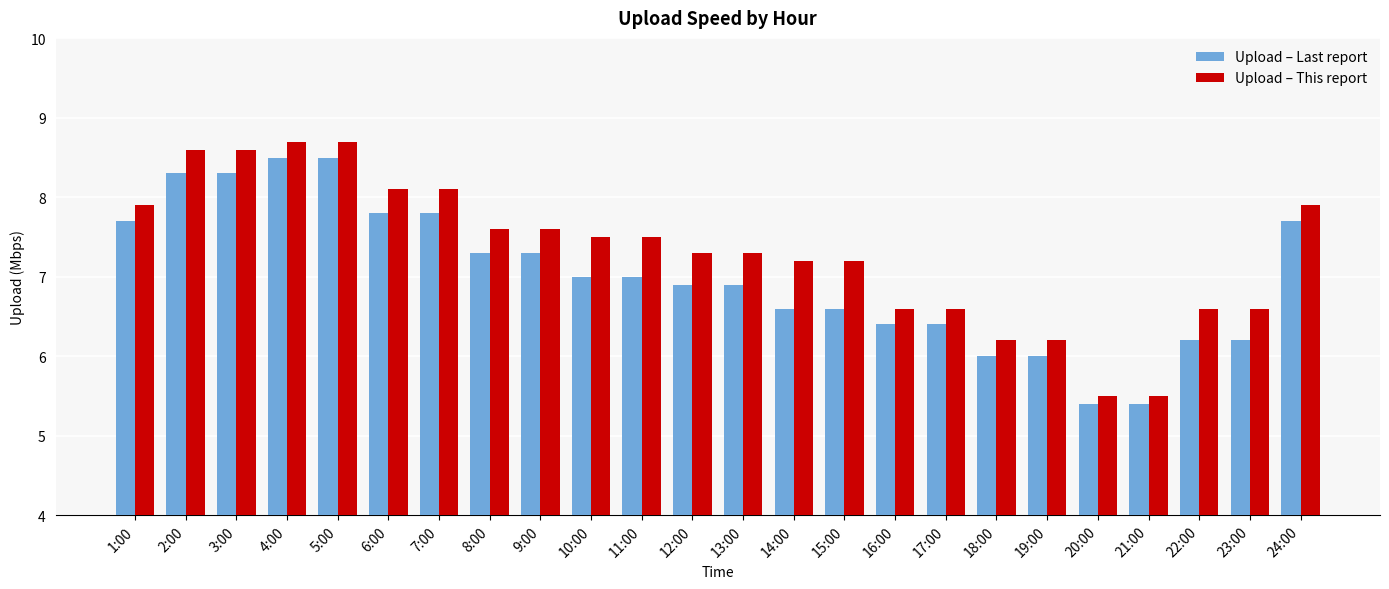

What is the value of the Upload – Last report bar at the 8th from the left?

7.3